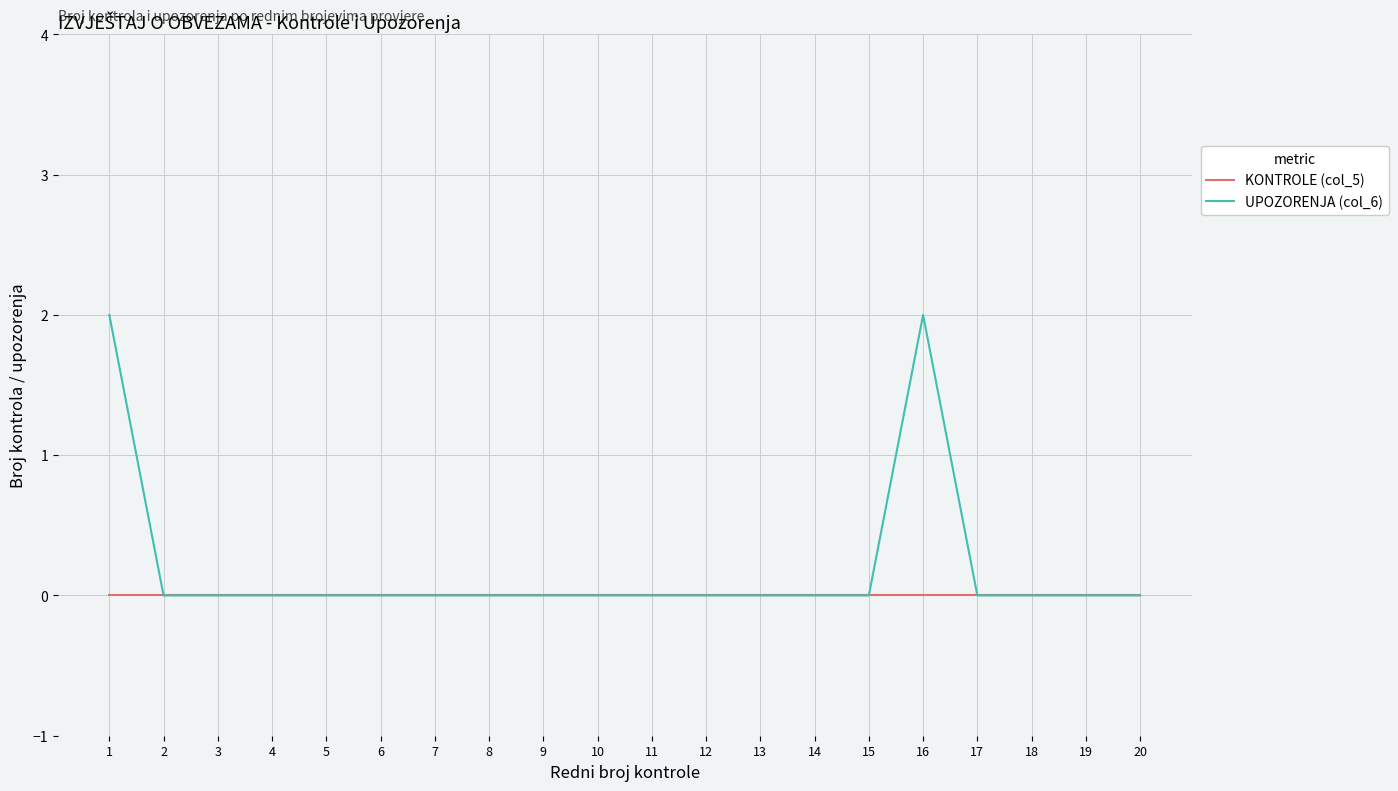

How many lines are shown in the chart?

2